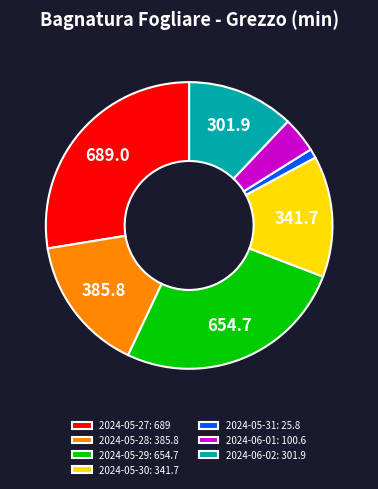

Approximately how many times larger is the value at 2024-06-02: 301.9 compared to 2024-05-29: 654.7?

0.5